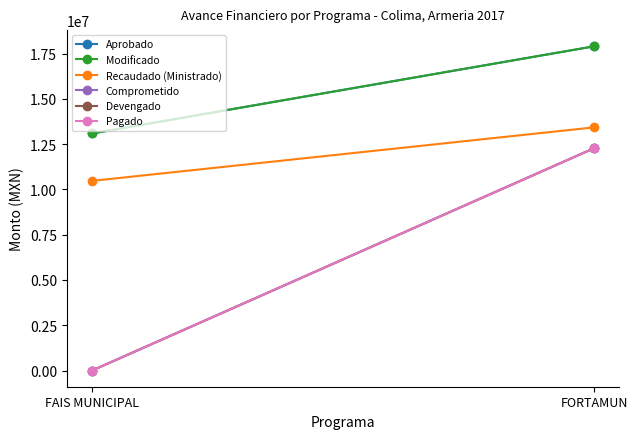

Which series has the largest total across all categories?

Aprobado